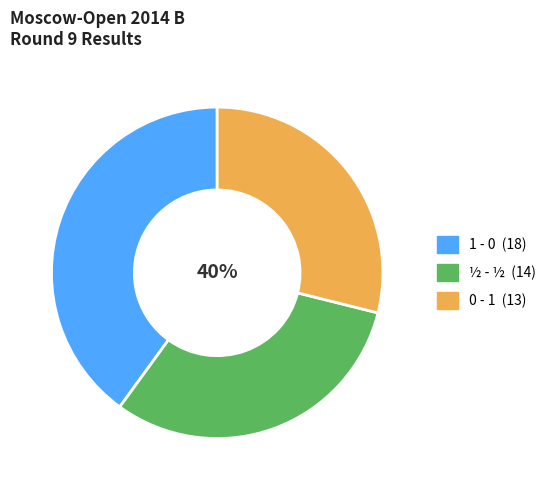

Is there a majority slice in this chart?

No